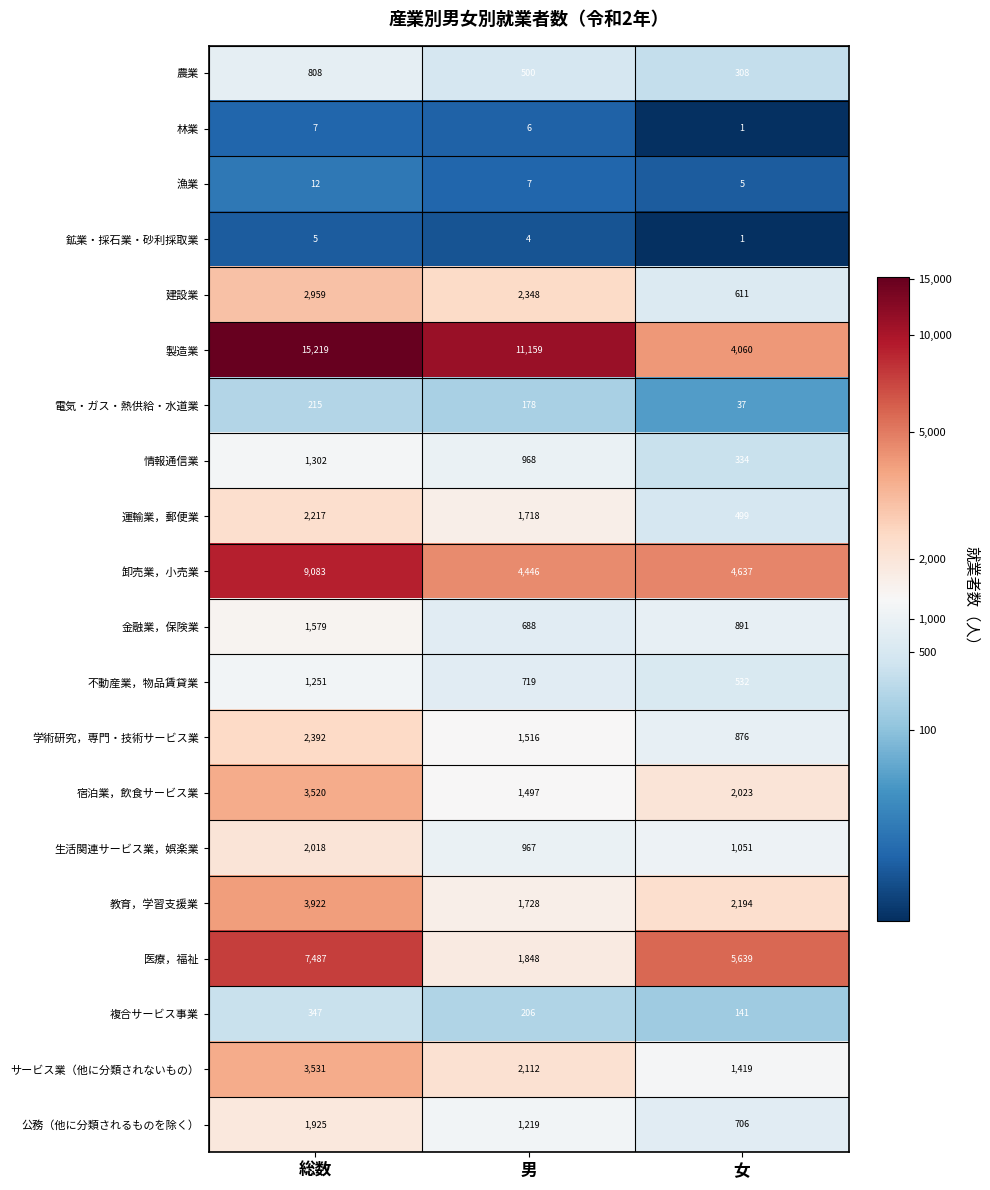

Between 男 and 女, which series saw the biggest shift?

製造業